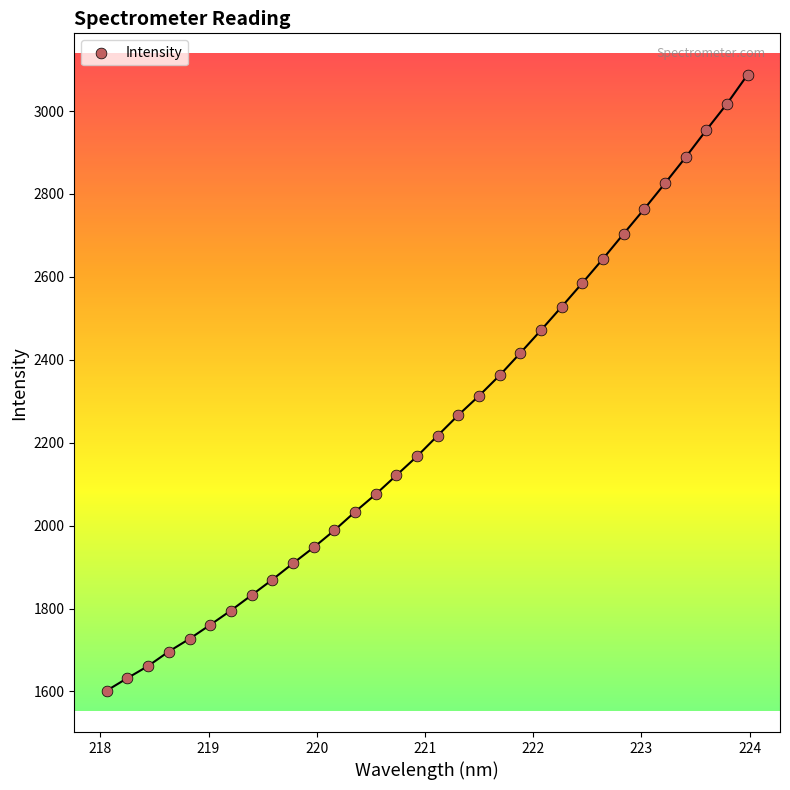

What is the range of Y values (max minus min)?

1485.3